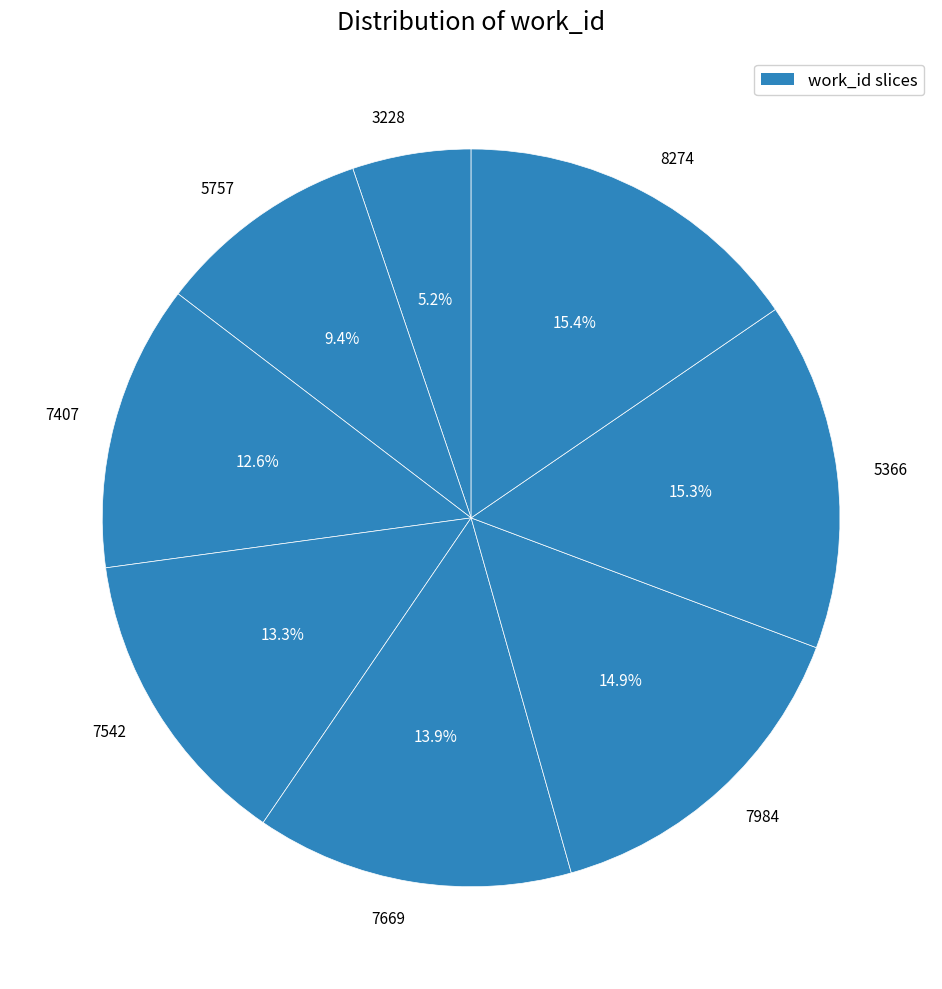

Is there any slice that represents more than half of the pie?

No